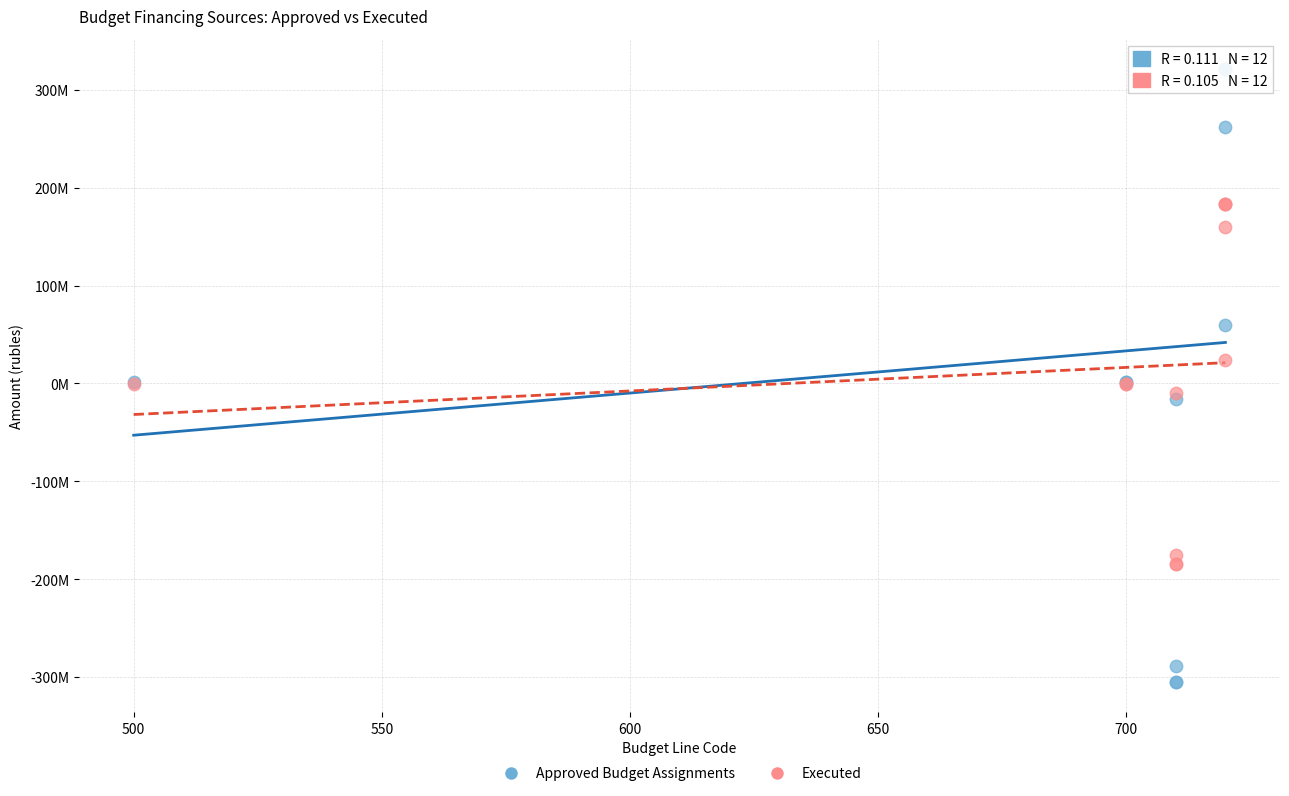

What are all the series names shown in the legend?

Approved Budget Assignments, Executed